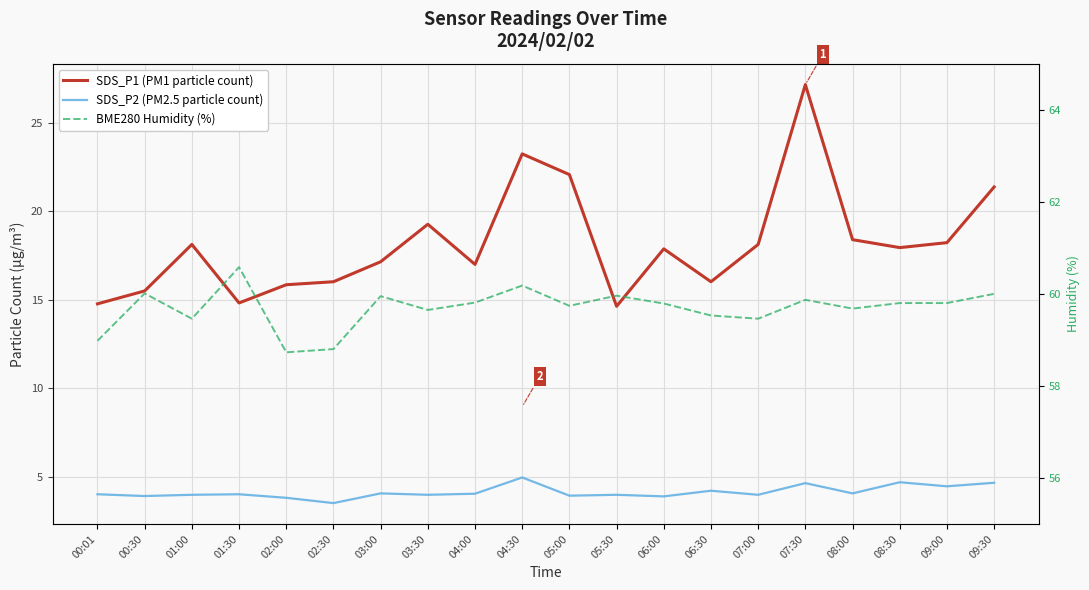

True or false: BME280 Humidity (%) has a value of 19.0 at 02:00.

False